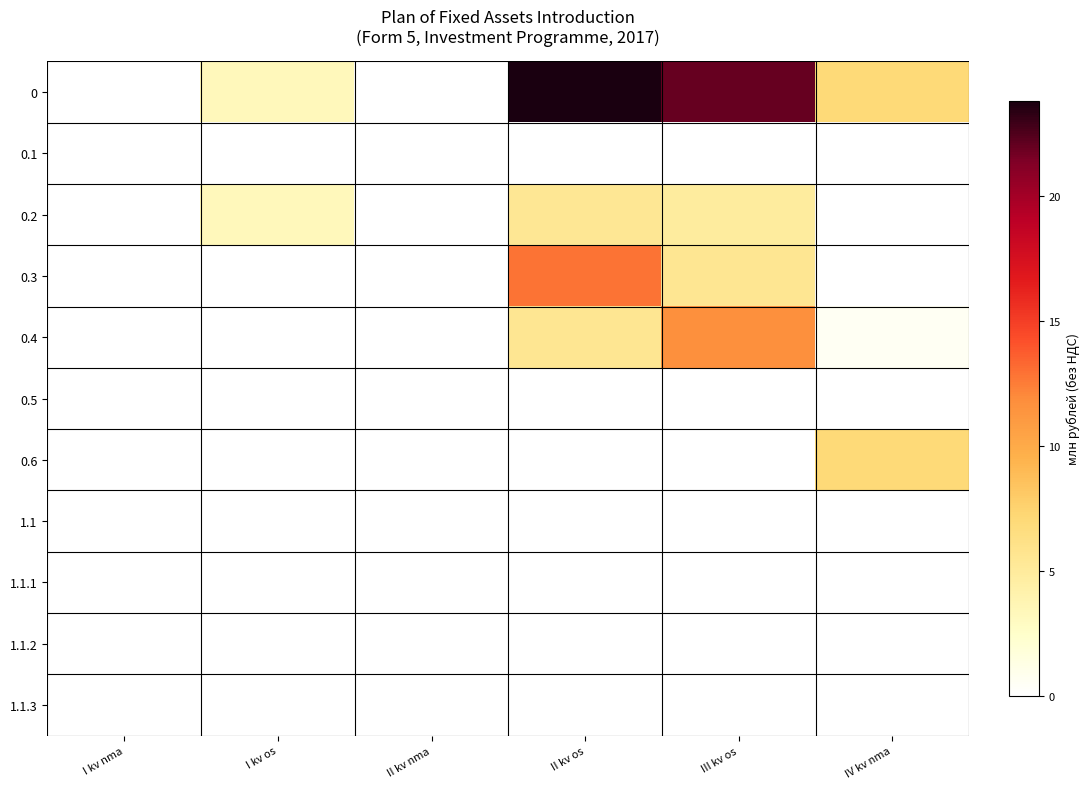

What is the greatest value displayed?

23.8